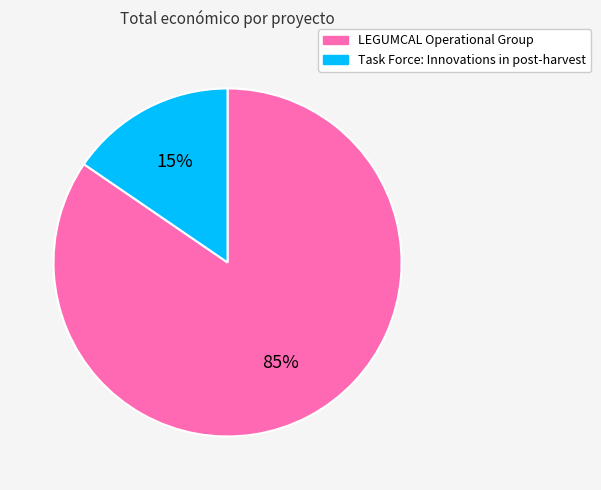

Which category accounts for the majority?

LEGUMCAL Operational Group